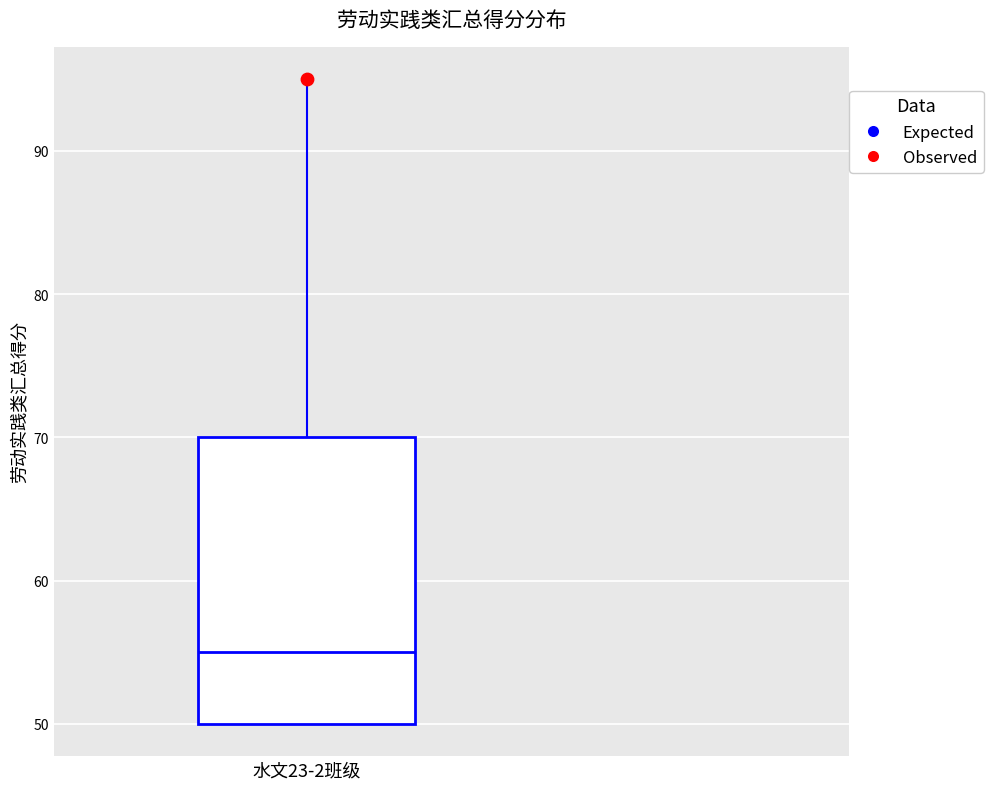

Read this box plot against the y-axis: the position of the median line, the range covered by the box, and the ends of both whiskers. The values are not printed on the chart, so give them approximately, as read against the axis.

median 55, box 50 to 70, whiskers 50 to 95